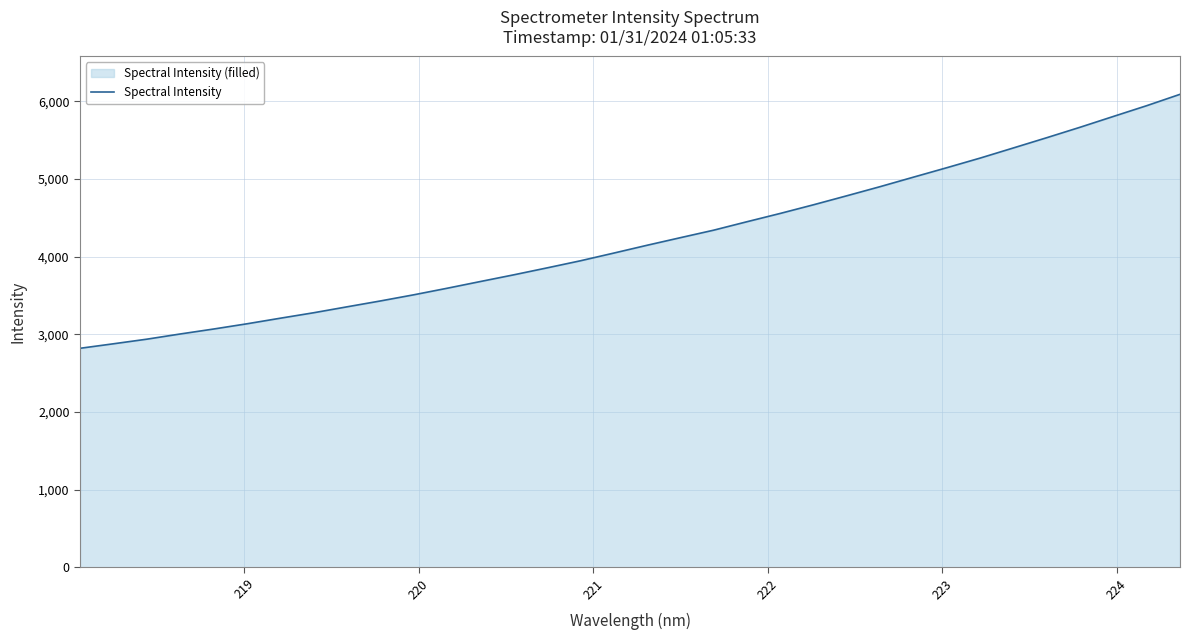

What is the greatest value displayed?

6091.0